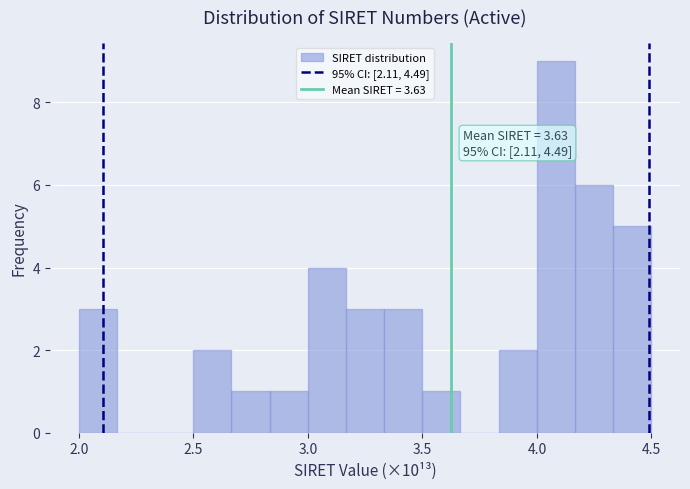

Read against the x-axis, roughly where is the centre of the tallest bar?

4.10